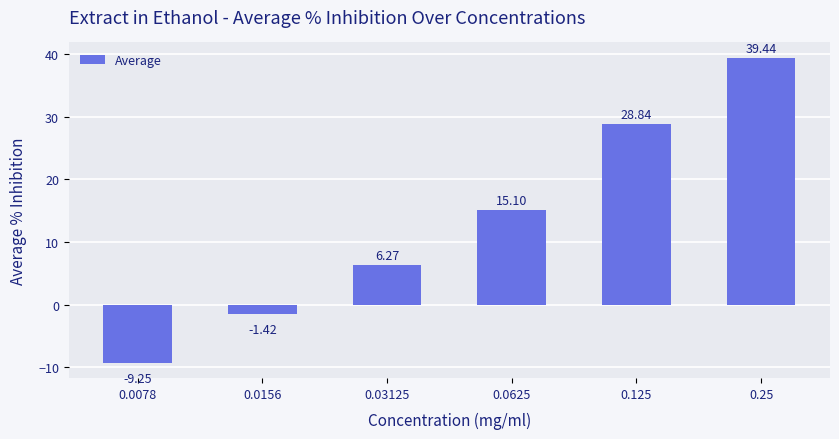

Rank the categories by value from highest to lowest.

0.25, 0.125, 0.0625, 0.03125, 0.0156, 0.0078